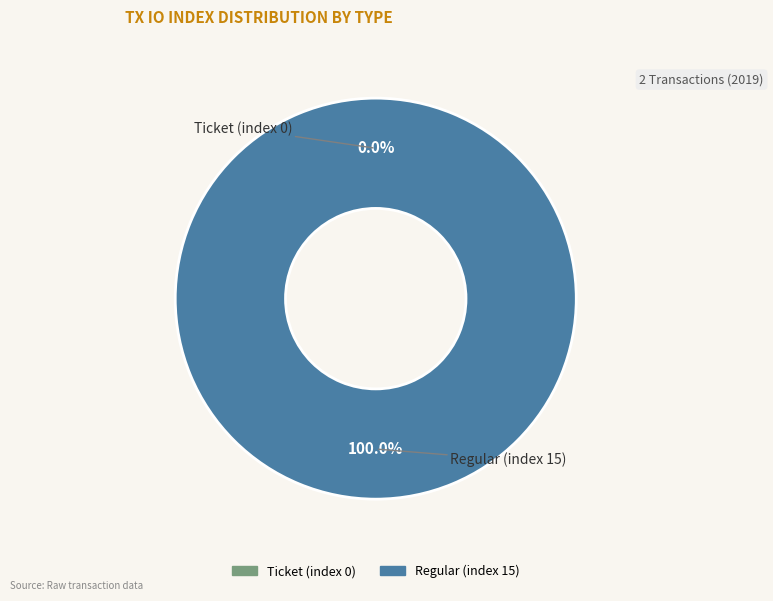

Count the number of slices in the pie.

2